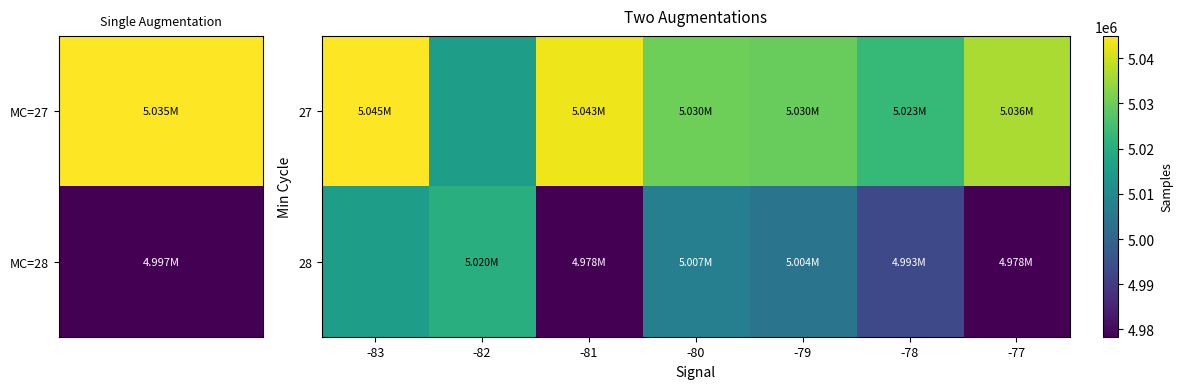

At which category is the sum across all series the highest?

-83